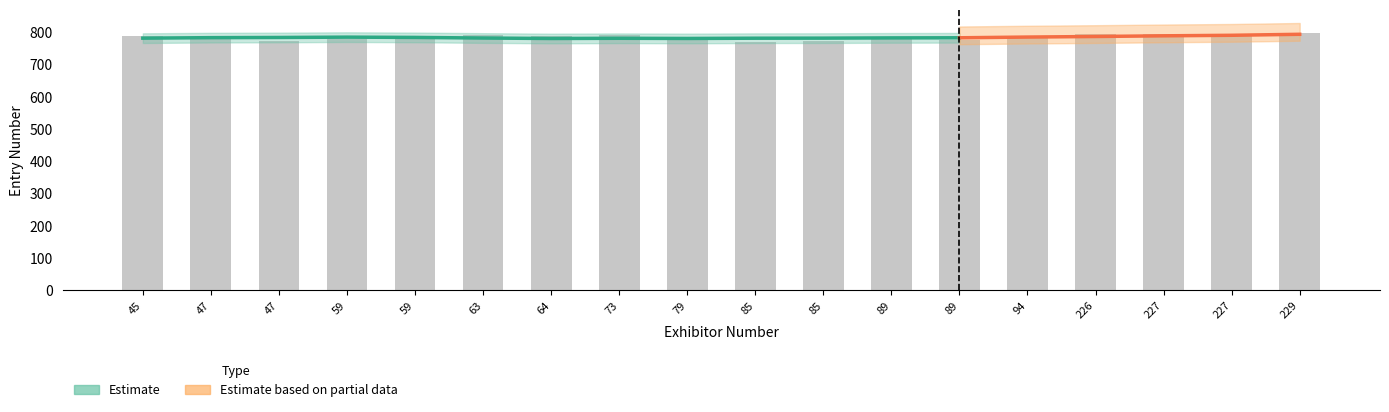

At which label is Entry Number closest to 784?

47